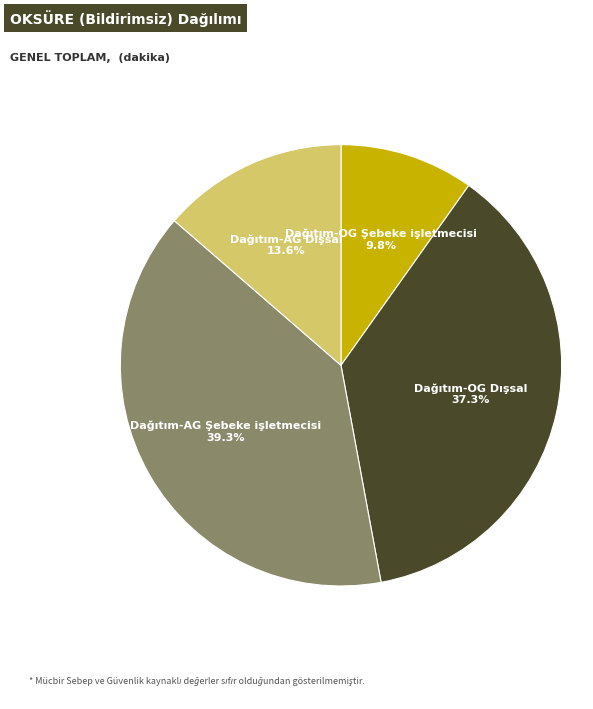

Does any single category account for the majority?

No